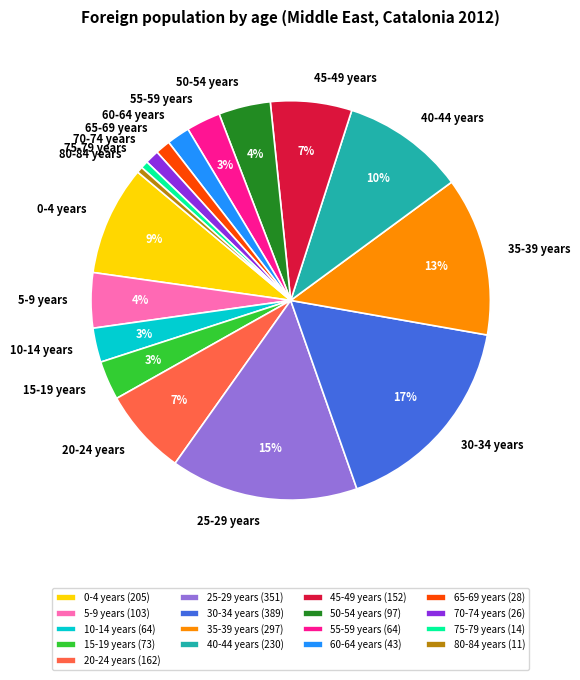

True or false: 50-54 years accounts for 4% of the total.

True